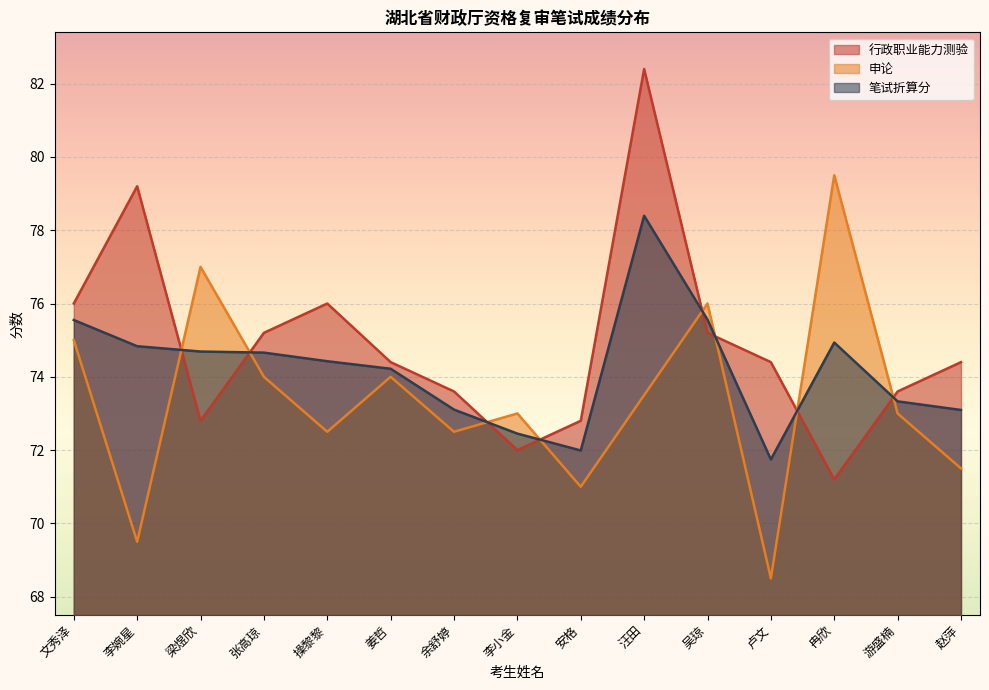

What is the sum of all 申论 values?

1100.5